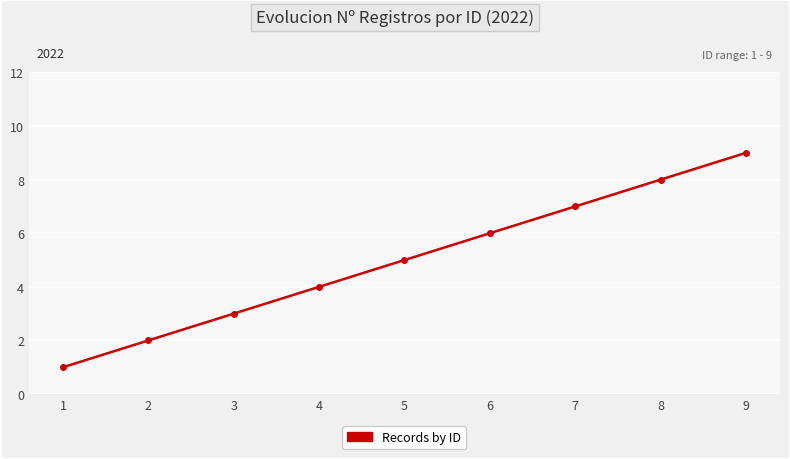

Rank the categories by value from lowest to highest.

1, 2, 3, 4, 5, 6, 7, 8, 9